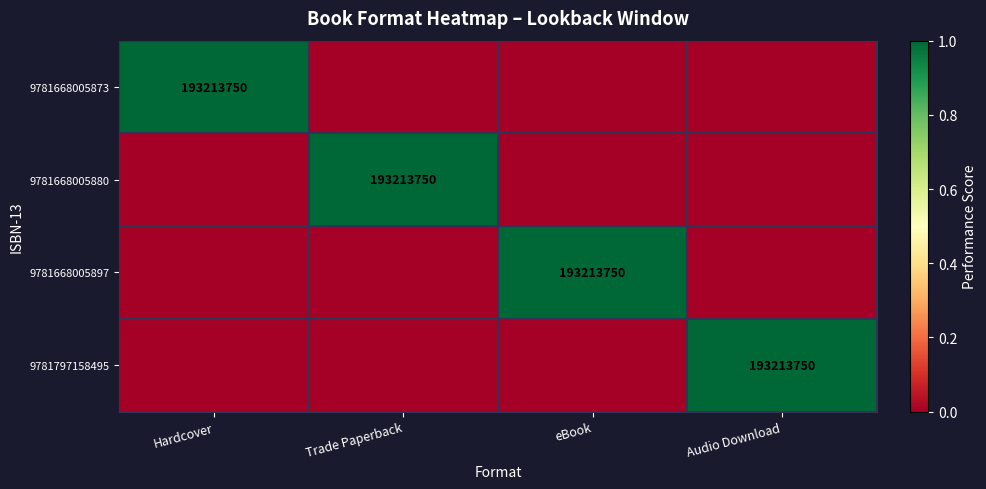

What is the difference between the highest and lowest values at eBook?

1